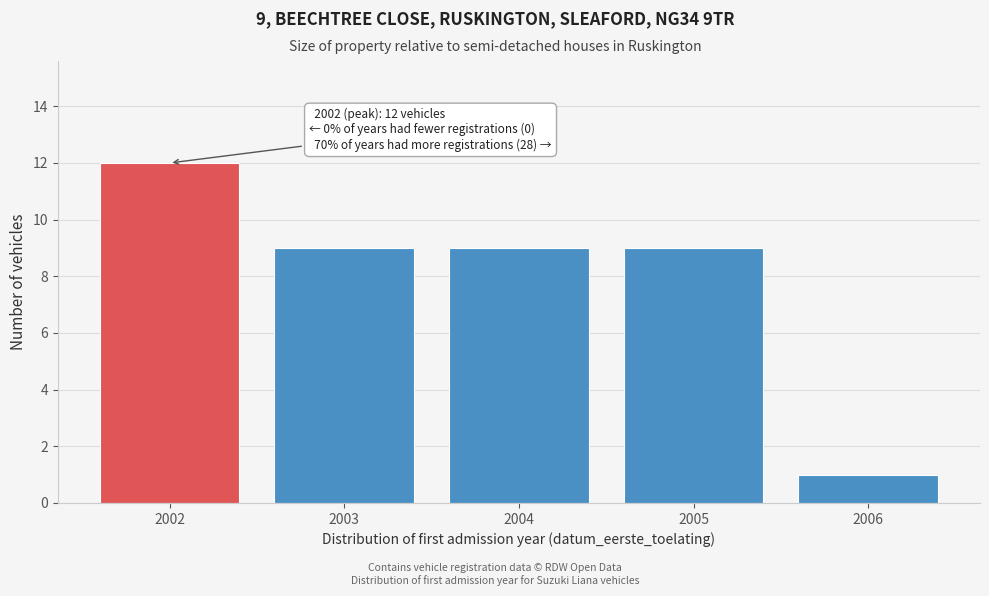

Reading left to right, transcribe all the data shown in this chart.

12	9	9	9	1